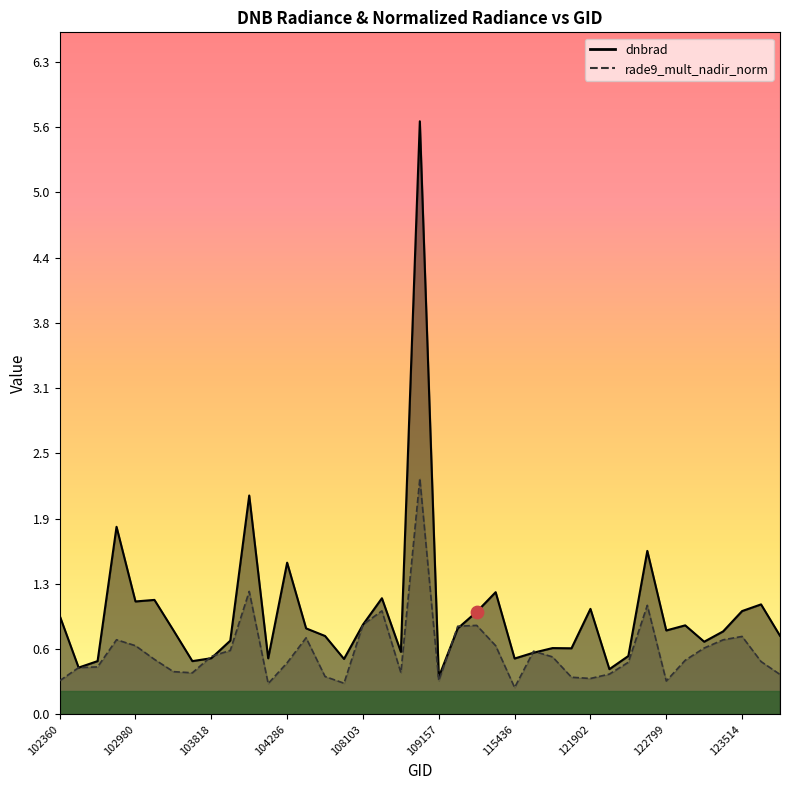

At which category is the sum across all series the highest?

108632